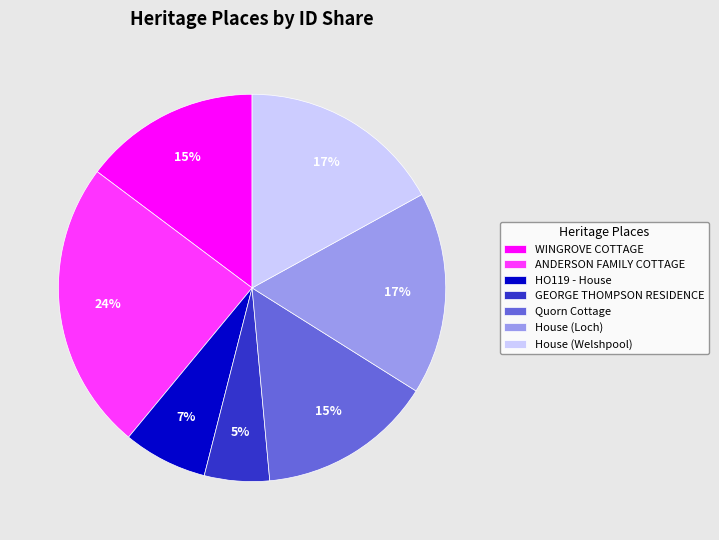

How many segments does this pie chart have?

7